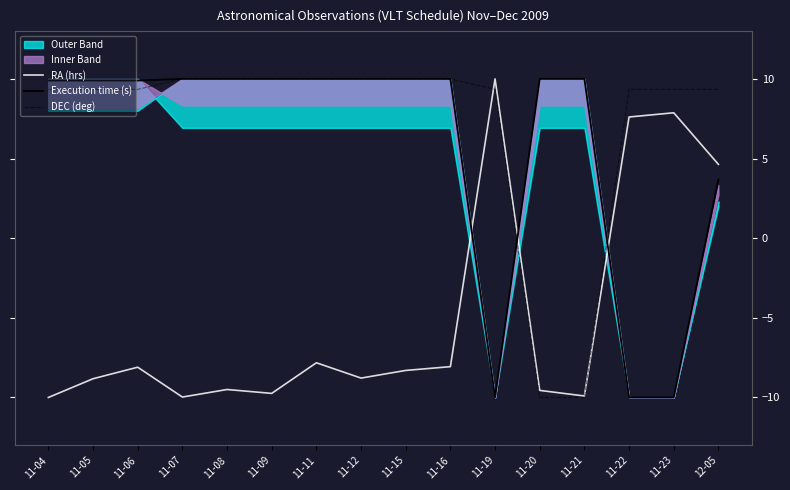

True or false: Execution time (s) and RA (hrs) cross at least once.

True